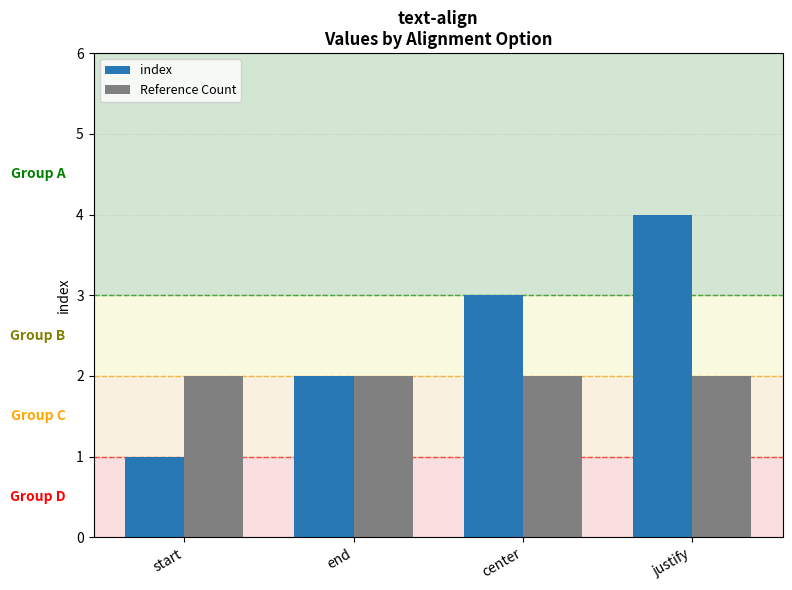

How many groups of bars are there?

4